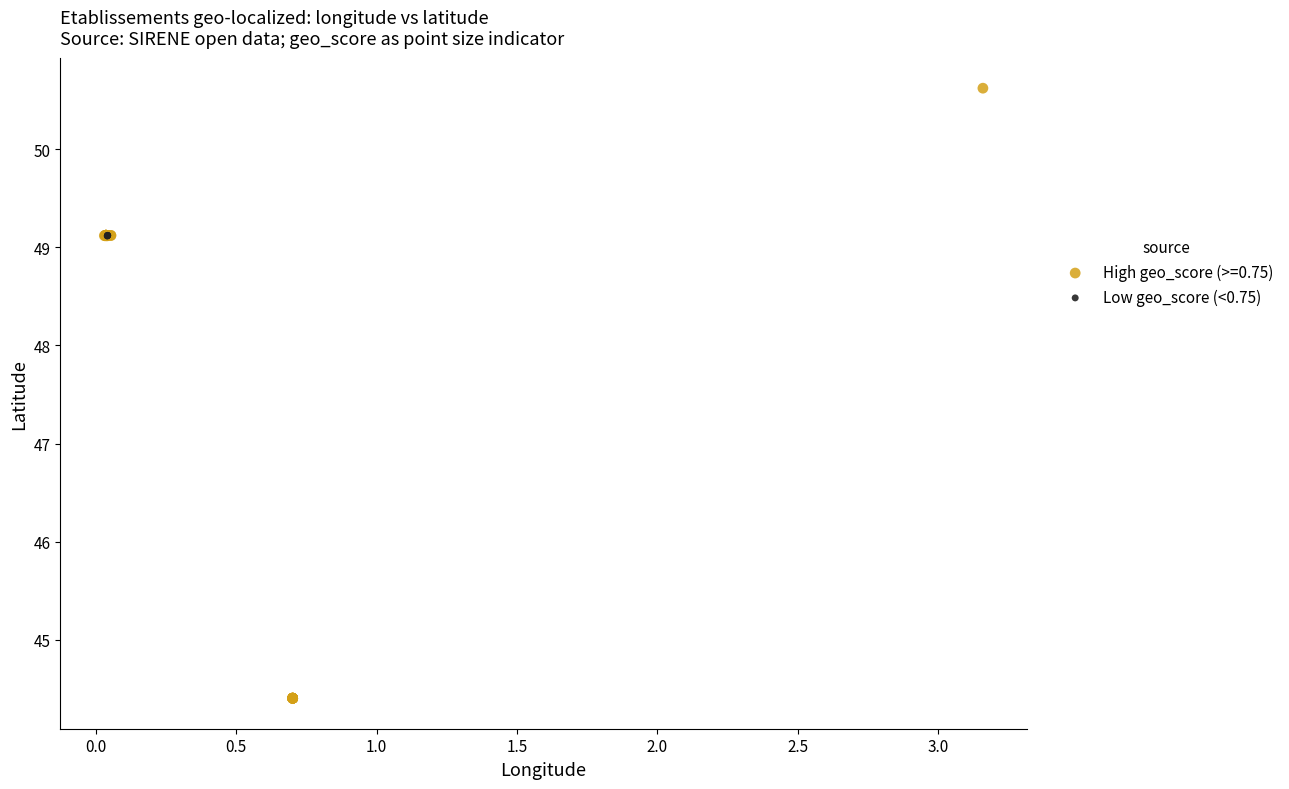

Which series contains the lowest Y value?

High geo_score (>=0.75)